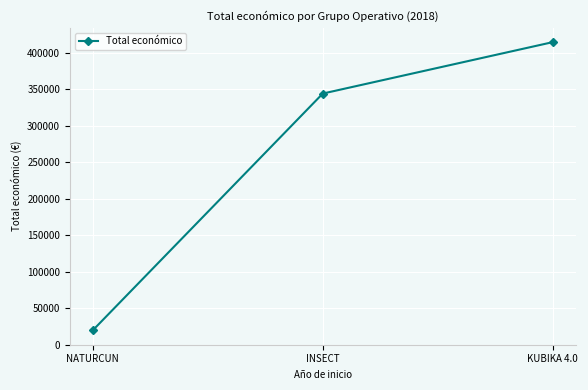

The value at NATURCUN is 19478. True or false?

True